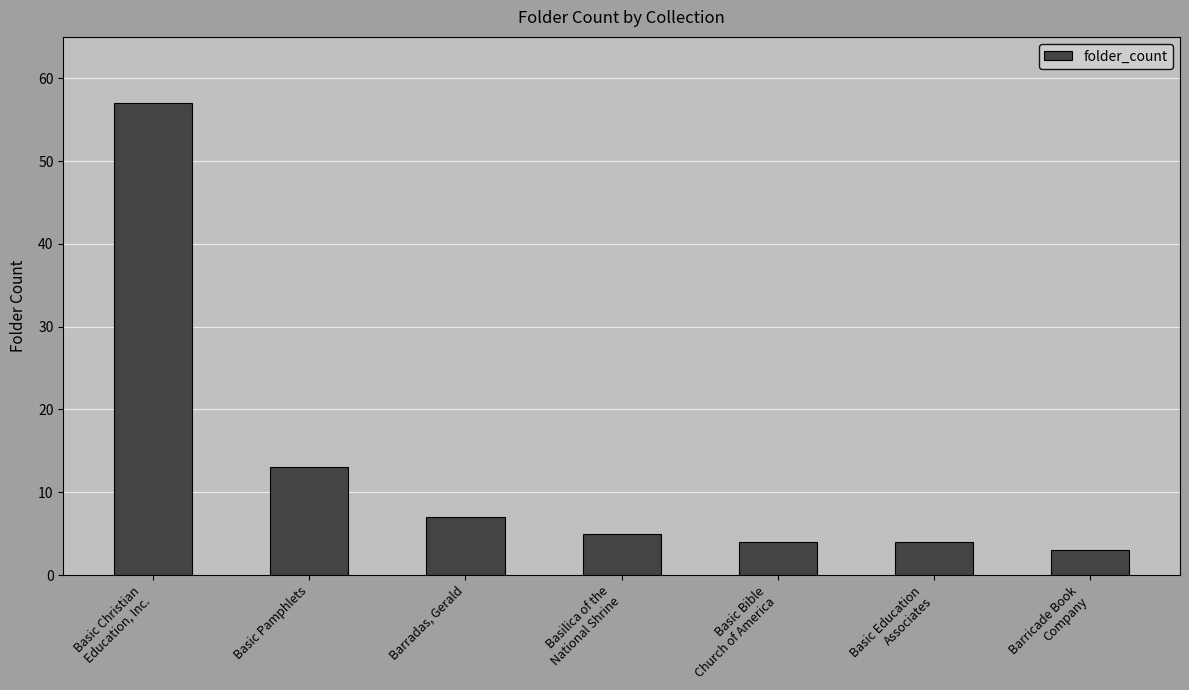

Reading right to left, transcribe all the data shown in this chart.

3	4	4	5	7	13	57